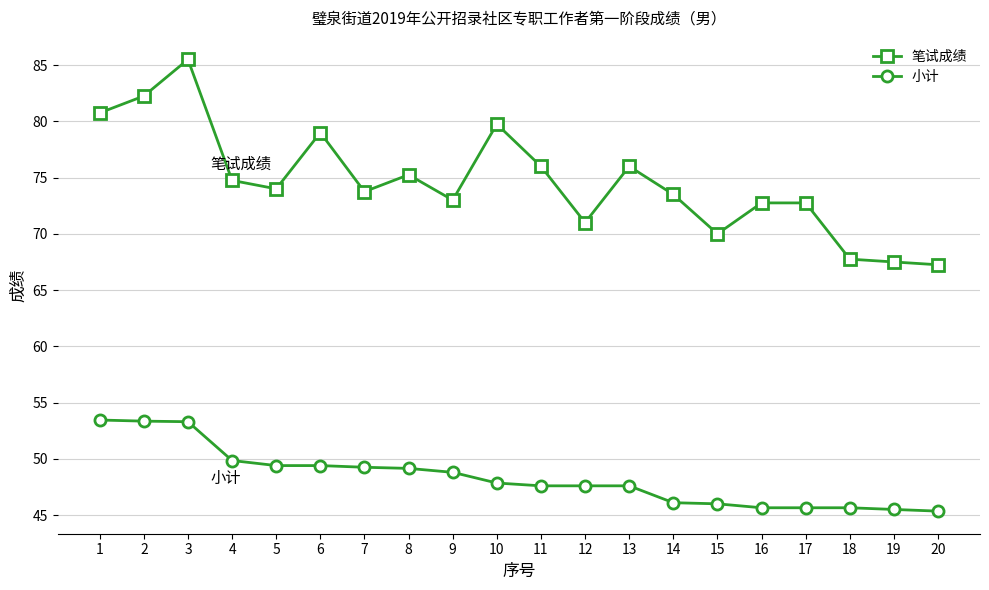

Which label corresponds to the largest value in the chart?

3